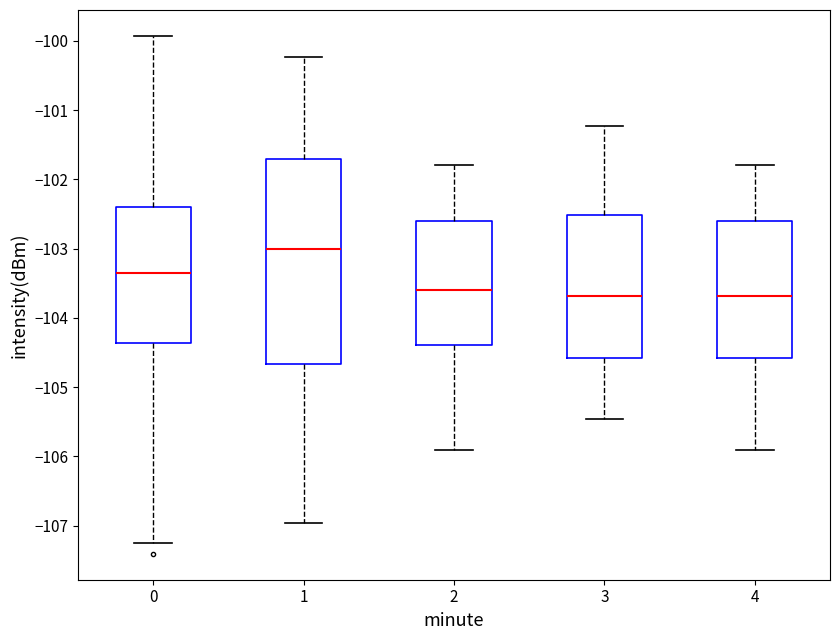

Which box's median line is the highest?

1